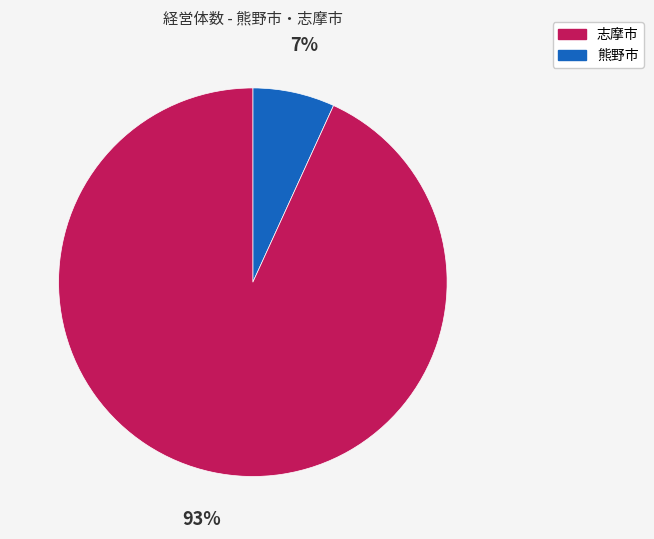

How many segments does this pie chart have?

2